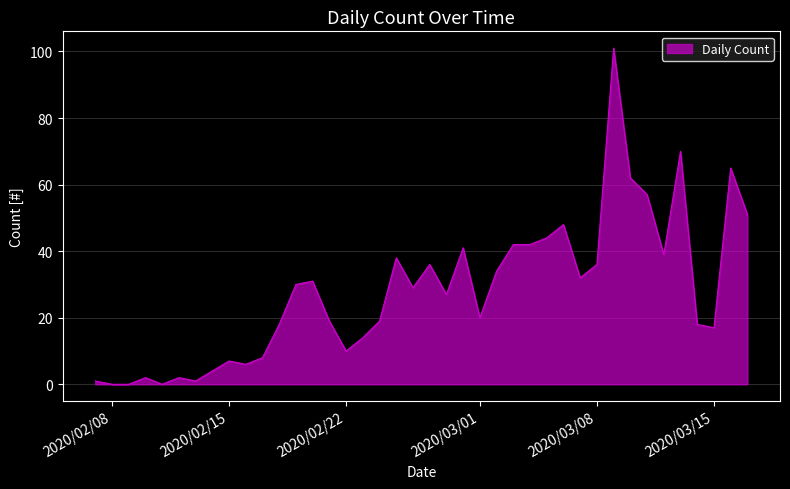

Does the chart have visible grid lines?

Yes